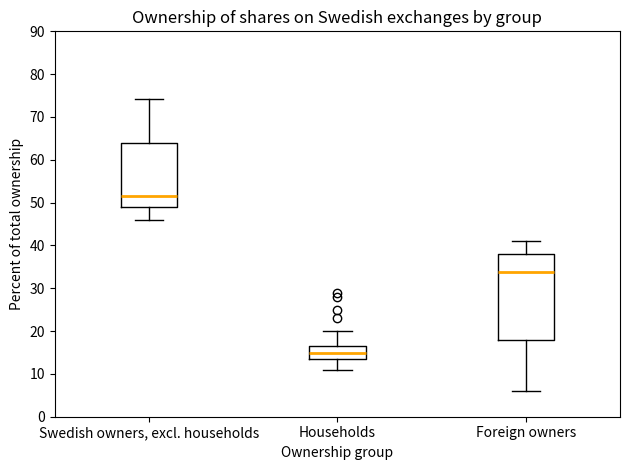

Reading left to right, transcribe this box plot: for each box, give where its median line is, the range the box spans, and where its two whiskers end, as read against the y-axis. The values are not printed on the chart, so give them approximately, as read against the axis.

Swedish owners, excl. households: median 52, box 49 to 64, whiskers 46 to 74
Households: median 15, box 13 to 17, whiskers 11 to 20
Foreign owners: median 34, box 18 to 38, whiskers 6 to 41